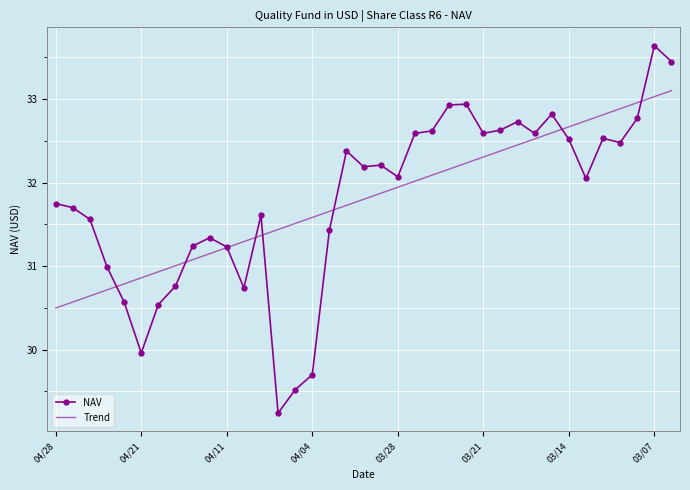

What is the highest value of the NAV series?

33.6